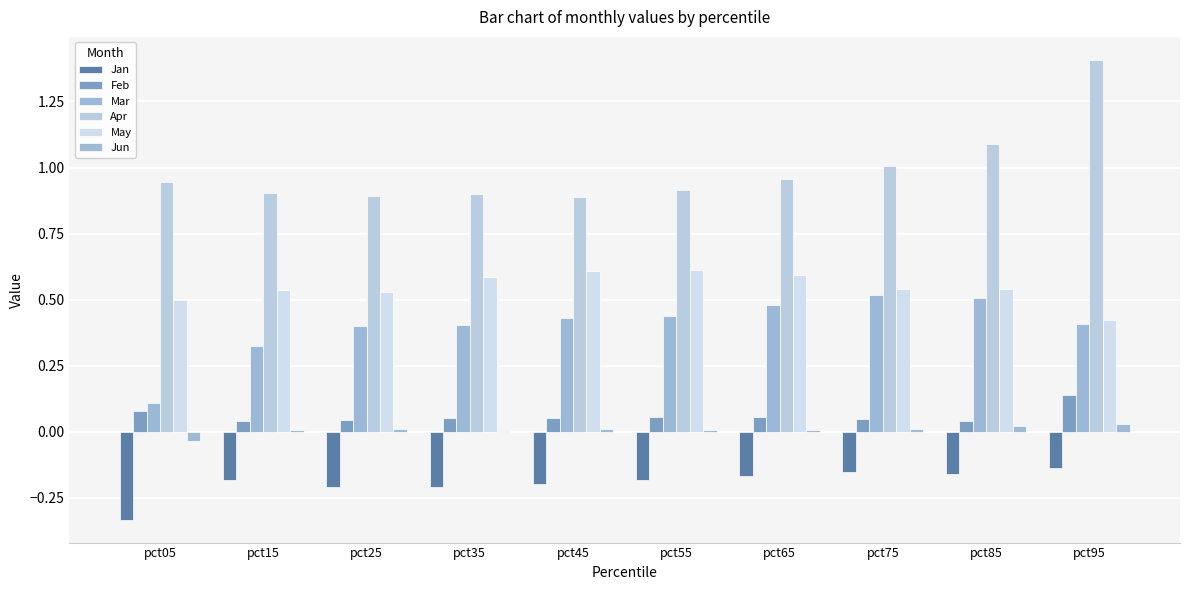

Reading left to right, what are all the values shown in this chart?

Jan: -0.3	-0.2	-0.2	-0.2	-0.2	-0.2	-0.2	-0.2	-0.2	-0.1
Feb: 0.1	0.0	0.0	0.1	0.1	0.1	0.1	0.0	0.0	0.1
Mar: 0.1	0.3	0.4	0.4	0.4	0.4	0.5	0.5	0.5	0.4
Apr: 0.9	0.9	0.9	0.9	0.9	0.9	1.0	1.0	1.1	1.4
May: 0.5	0.5	0.5	0.6	0.6	0.6	0.6	0.5	0.5	0.4
Jun: -0.0	0.0	0.0	0.0	0.0	0.0	0.0	0.0	0.0	0.0